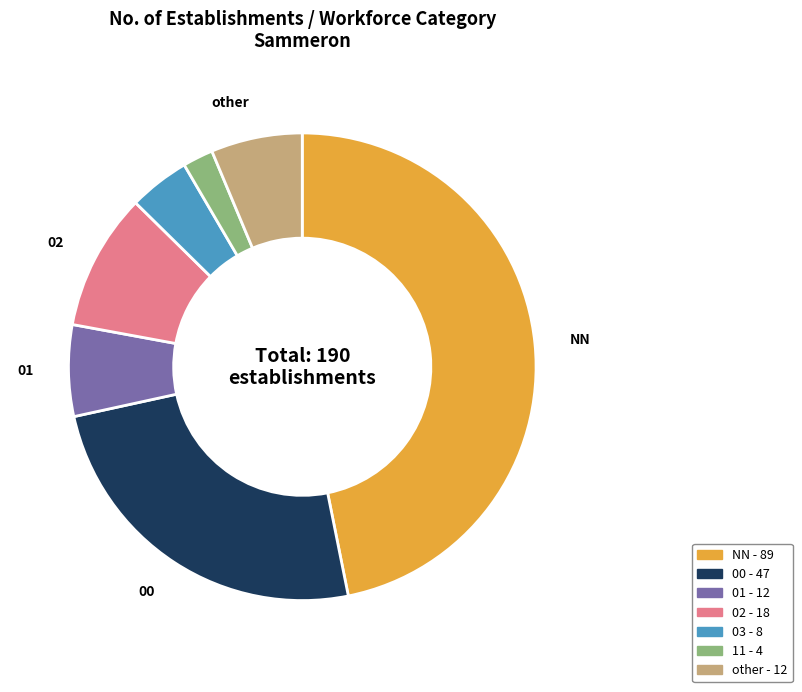

Is there a majority slice in this chart?

No